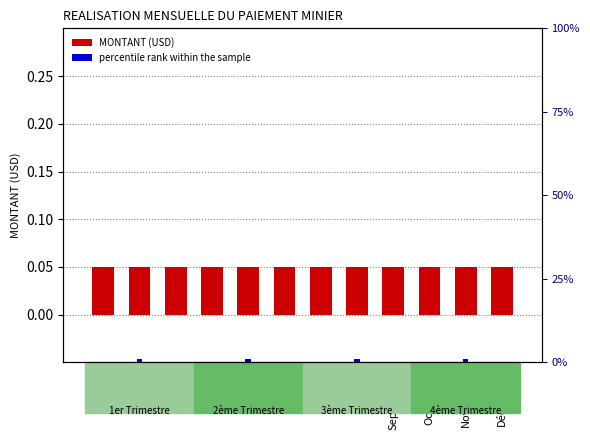

Does the chart contain any negative values?

No